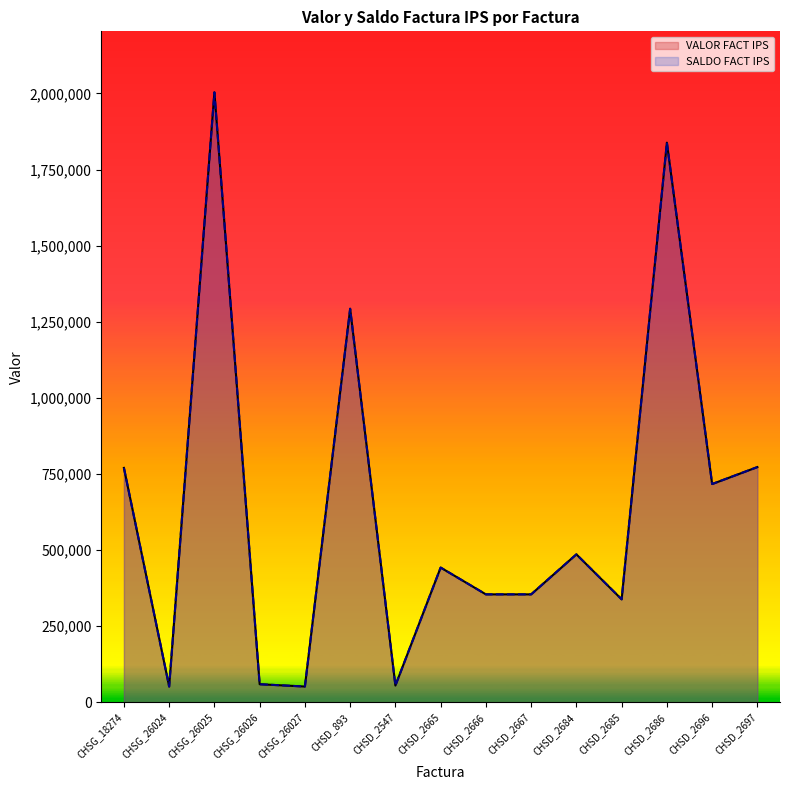

What is the label of the 1st point from the right?

CHSD_2697